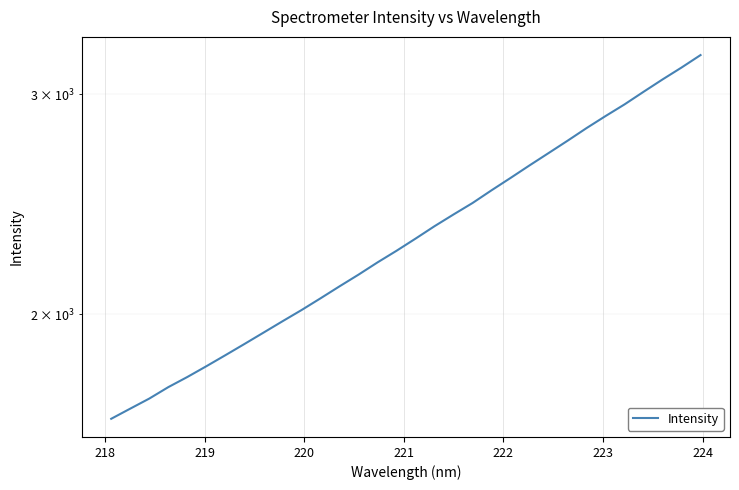

What is the average value?

2331.2